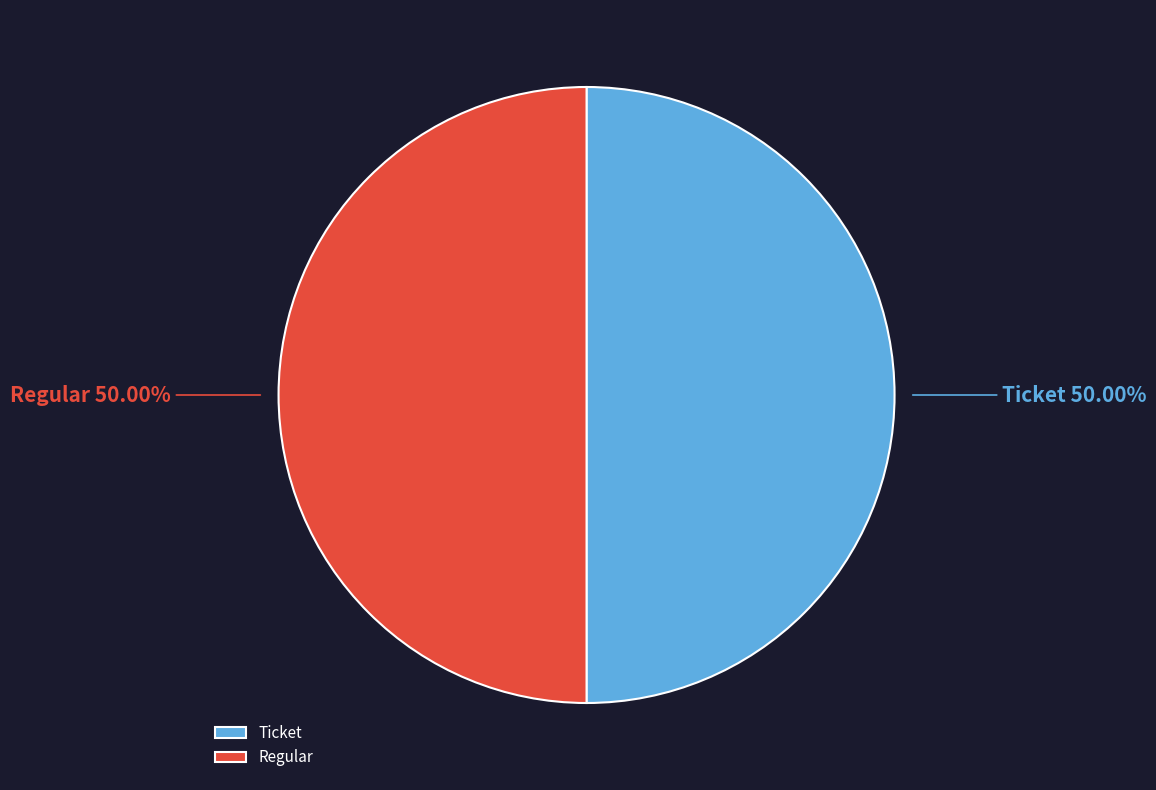

The Ticket slice represents 1% of the pie. True or false?

False